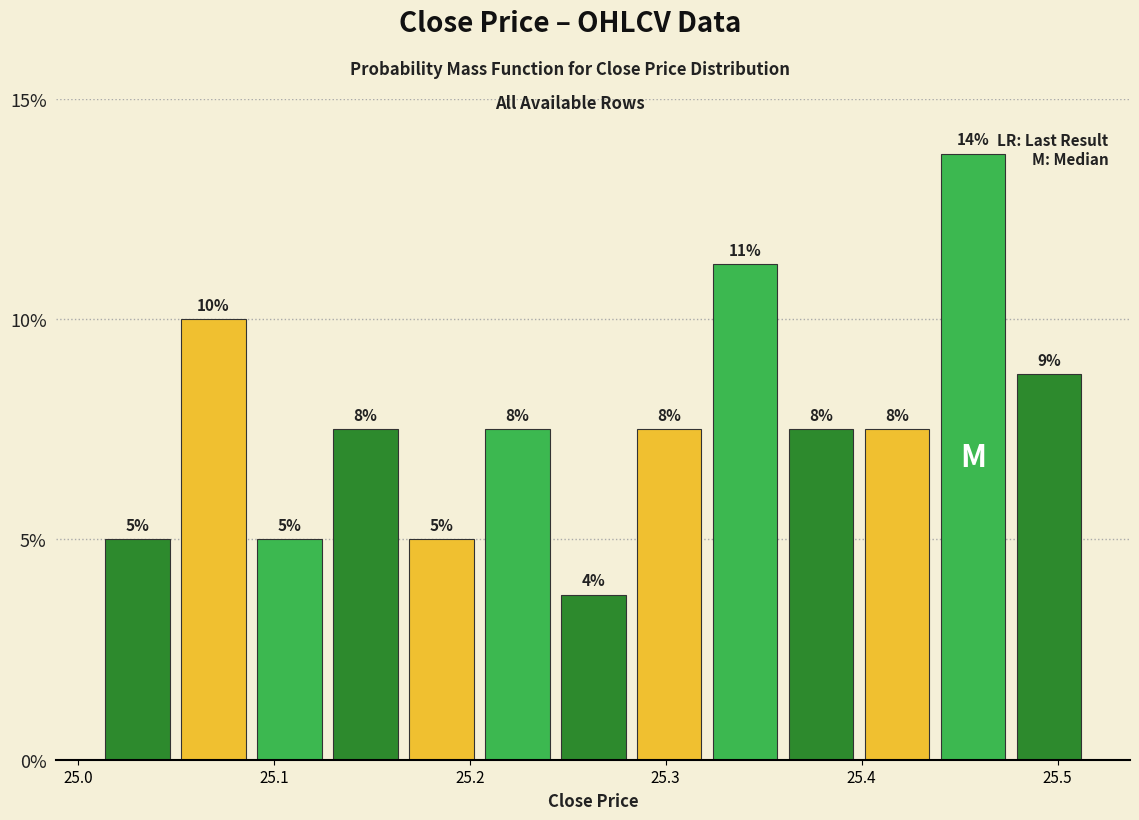

Read against the x-axis, roughly where is the centre of the tallest bar?

25.46